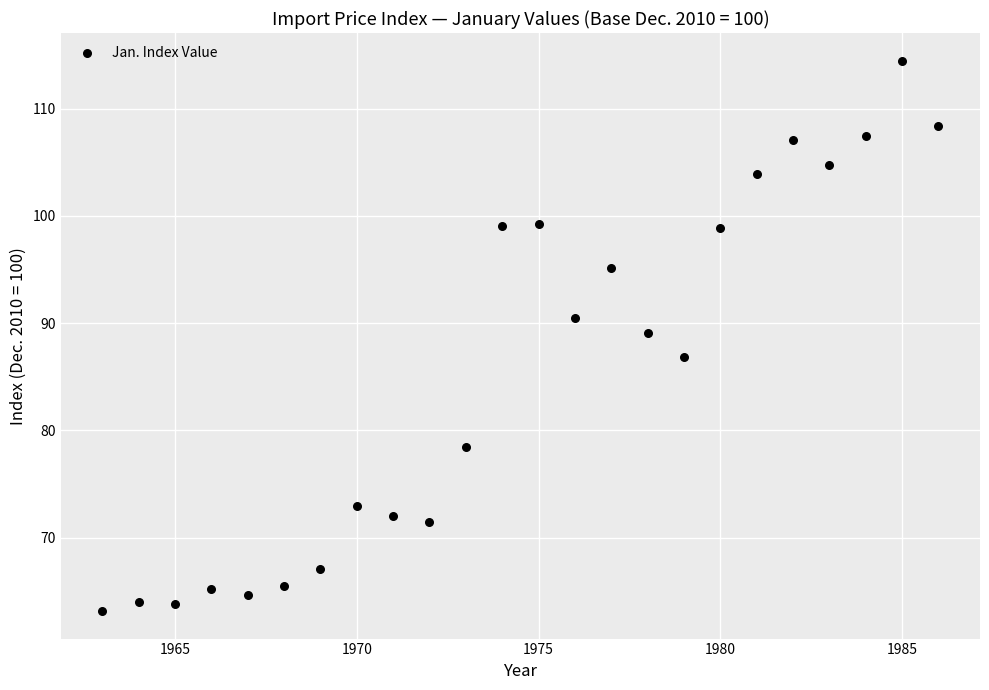

What is the range of Y values (max minus min)?

51.4